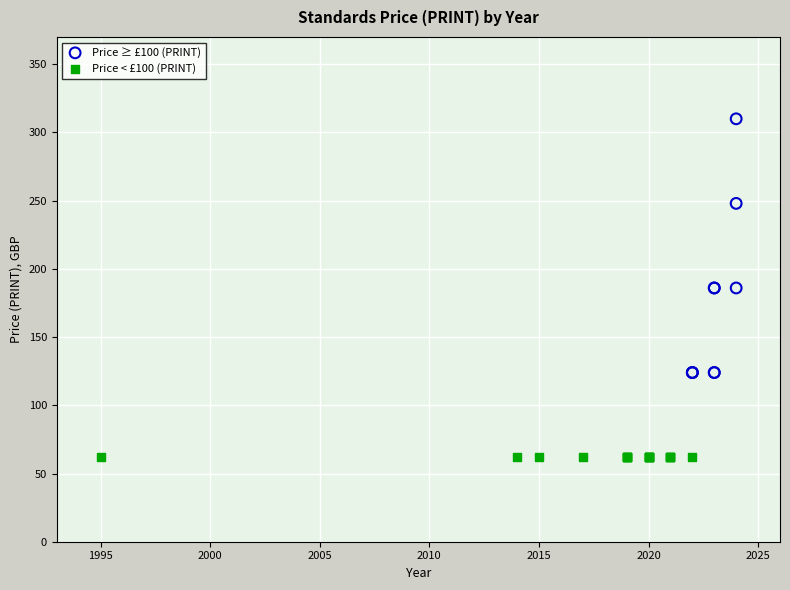

Which series contains the highest Y value?

Price ≥ £100 (PRINT)